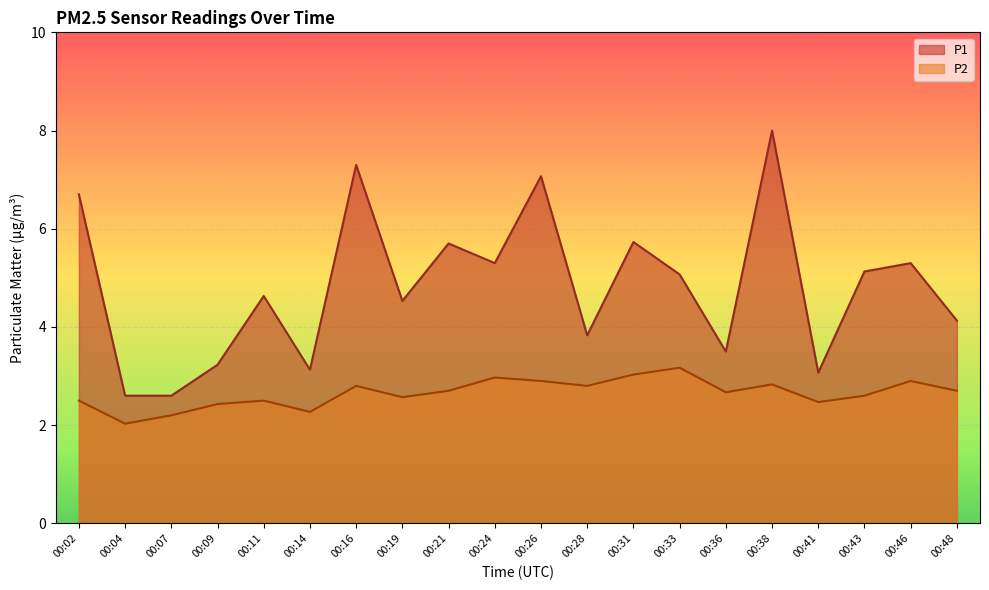

What value does the P1 series have at 00:19?

4.5